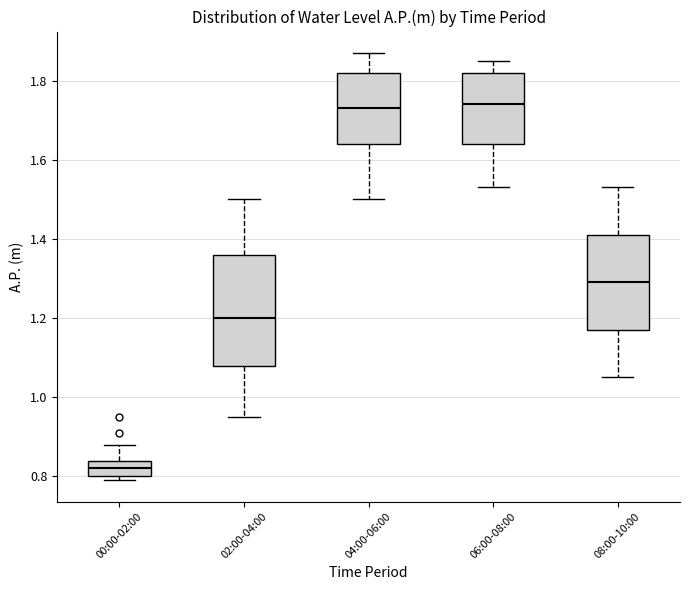

Where is the upper edge of the box for 02:00-04:00 on the y-axis? The values are not printed on the chart, so give them approximately, as read against the axis.

1.36